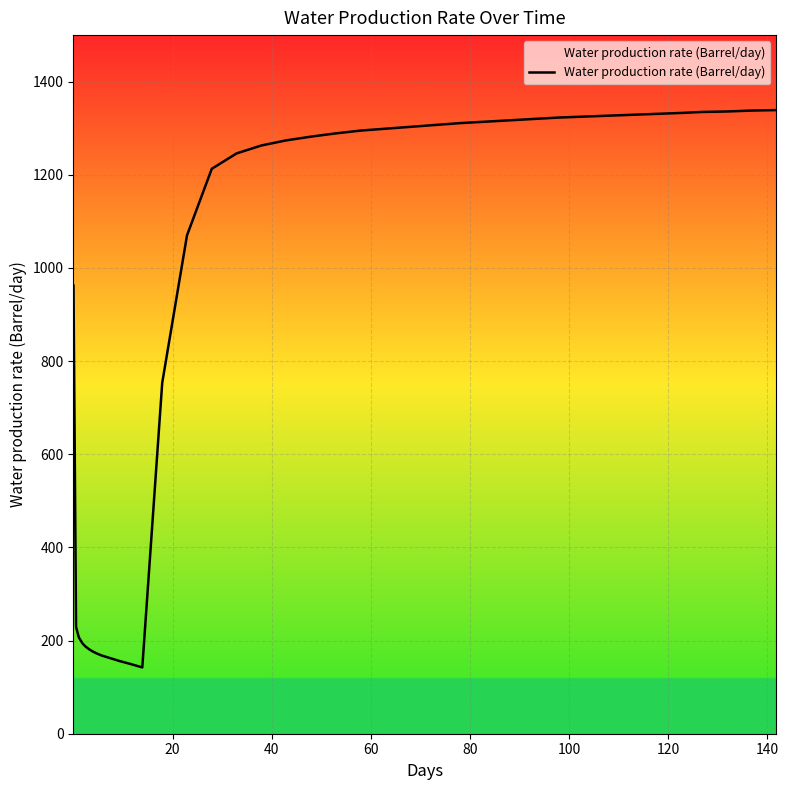

Does the chart have visible grid lines?

Yes